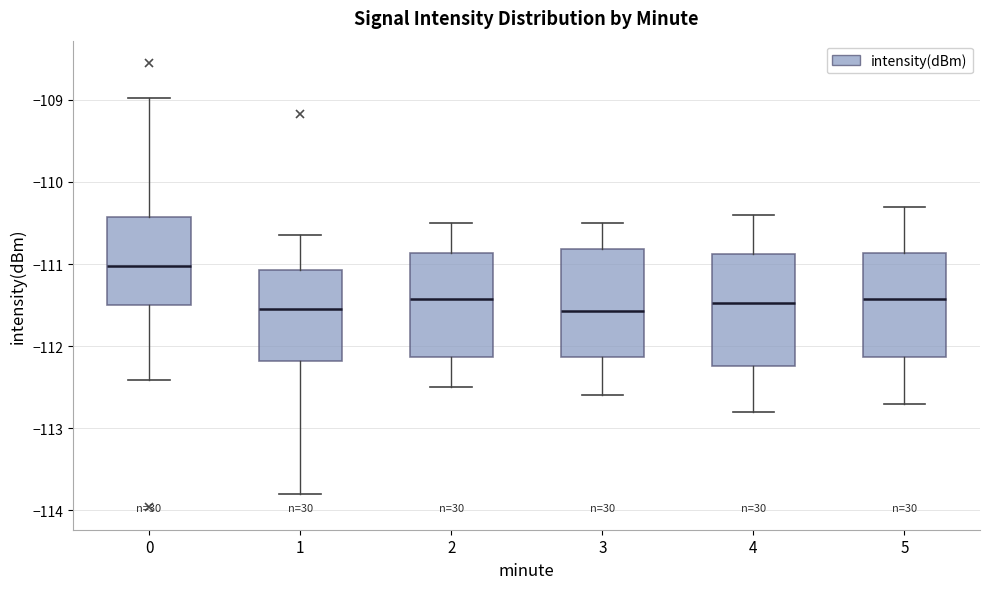

Reading left to right, read every box against the y-axis: the position of its median line, the range the box covers, and the ends of its whiskers. The values are not printed on the chart, so give them approximately, as read against the axis.

0: median -111.0, box -111.5 to -110.4, whiskers -112.4 to -109.0
1: median -111.5, box -112.2 to -111.1, whiskers -113.8 to -110.6
2: median -111.4, box -112.1 to -110.9, whiskers -112.5 to -110.5
3: median -111.6, box -112.1 to -110.8, whiskers -112.6 to -110.5
4: median -111.5, box -112.2 to -110.9, whiskers -112.8 to -110.4
5: median -111.4, box -112.1 to -110.9, whiskers -112.7 to -110.3